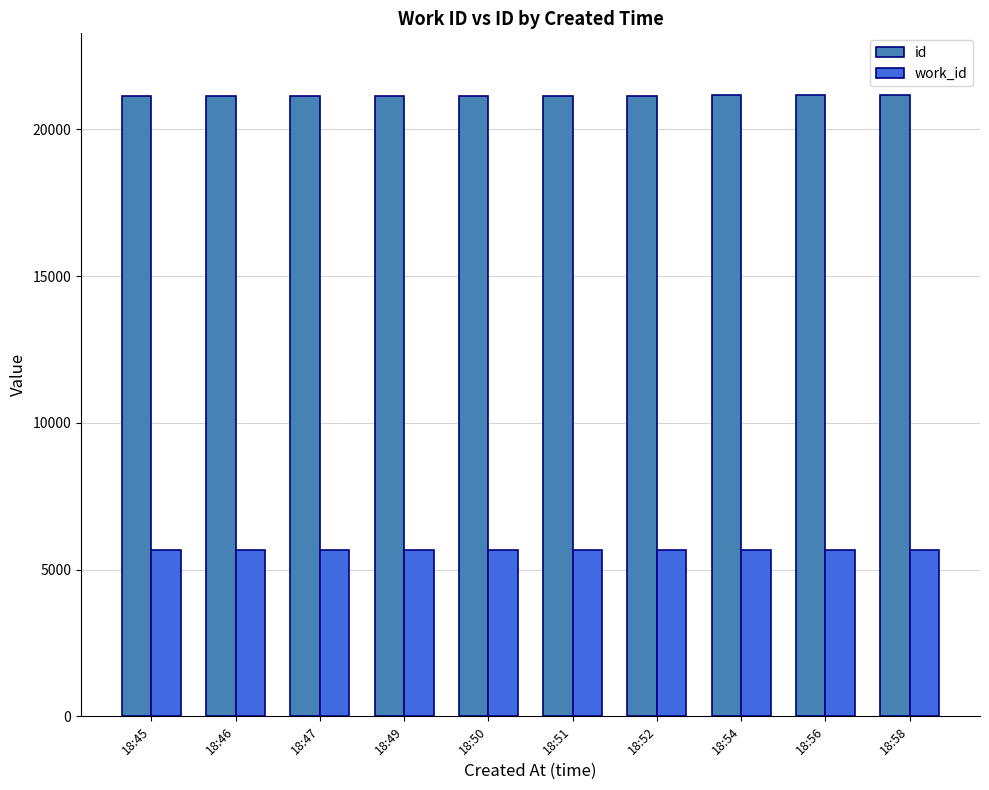

True or false: work_id has a value of 5657 at 18:51.

True